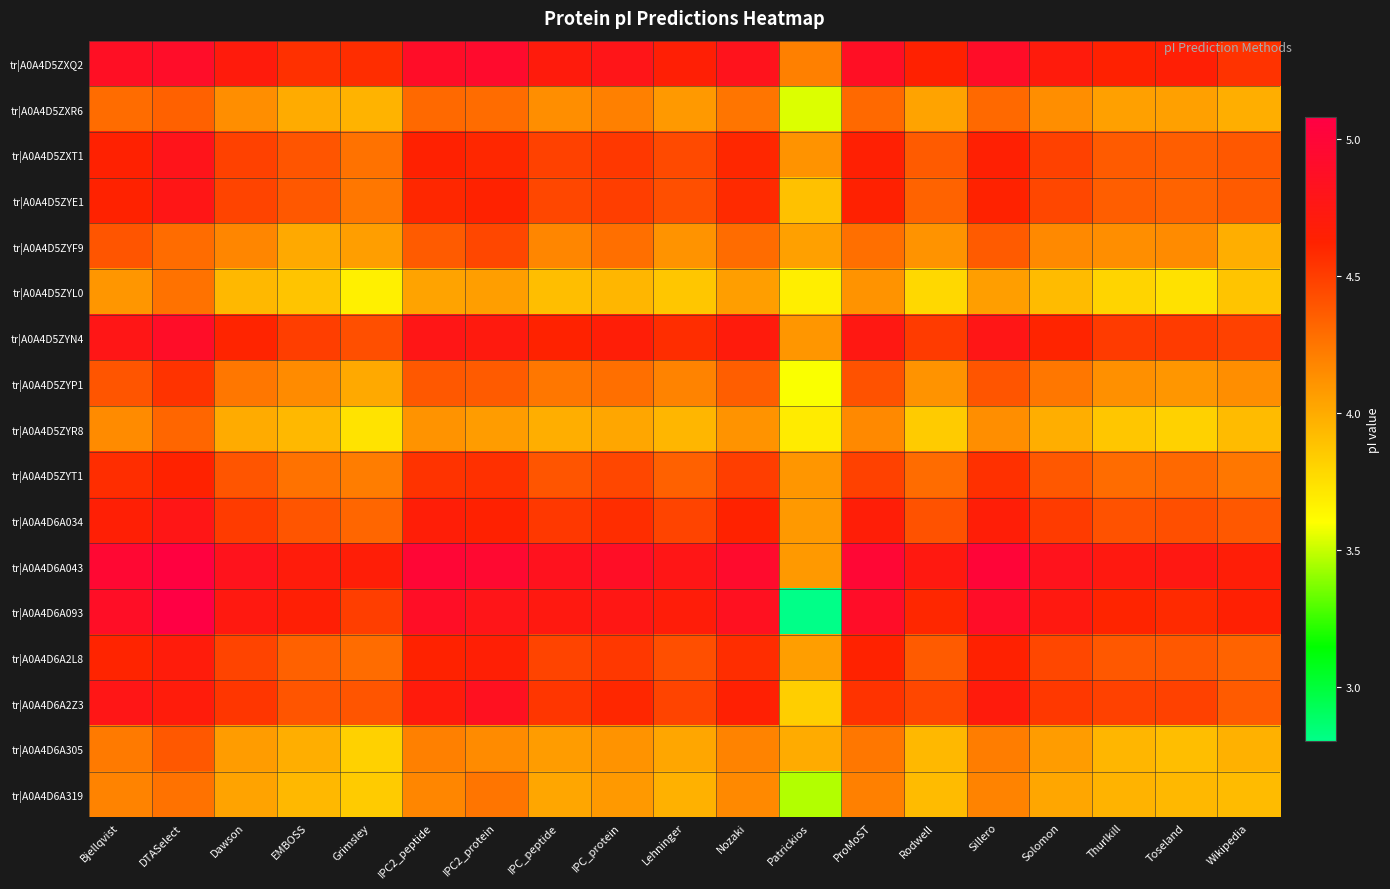

At which category is the sum across all series the highest?

DTASelect